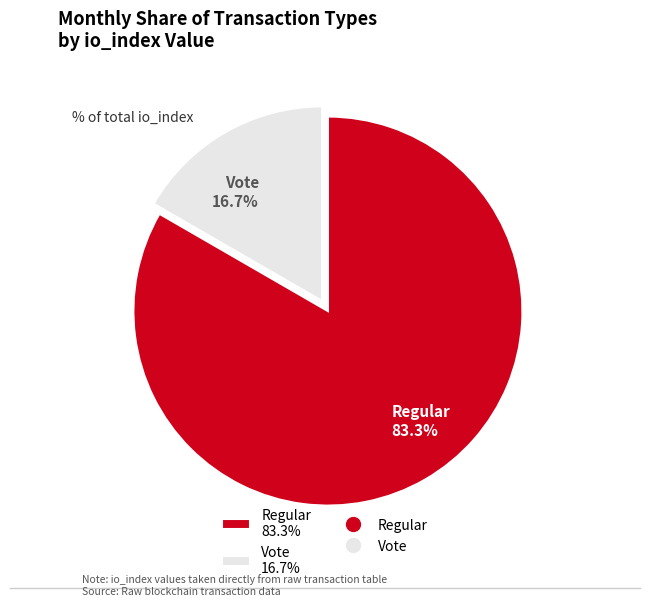

How many slices are in this pie chart?

2